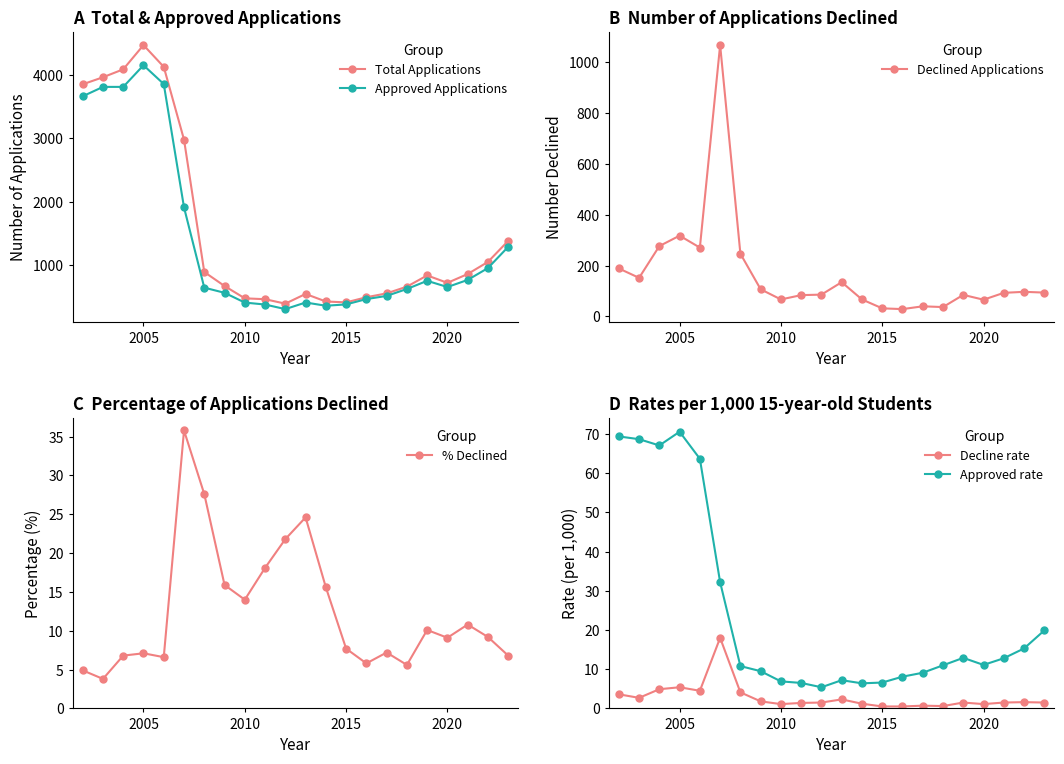

How many data points does each series have?

22